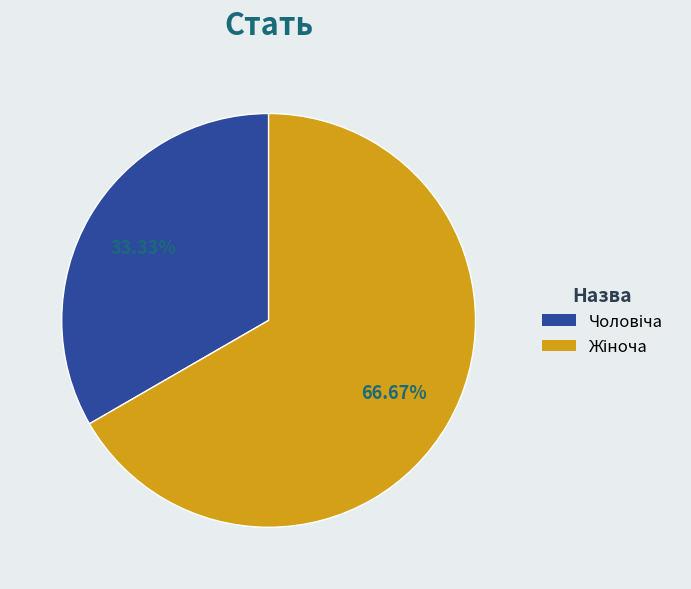

Does any single category account for the majority?

Yes